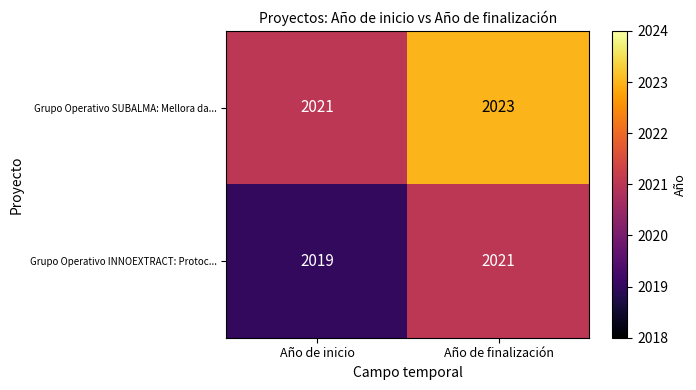

What is the sum of all Grupo Operativo SUBALMA: Mellora da... values?

4044